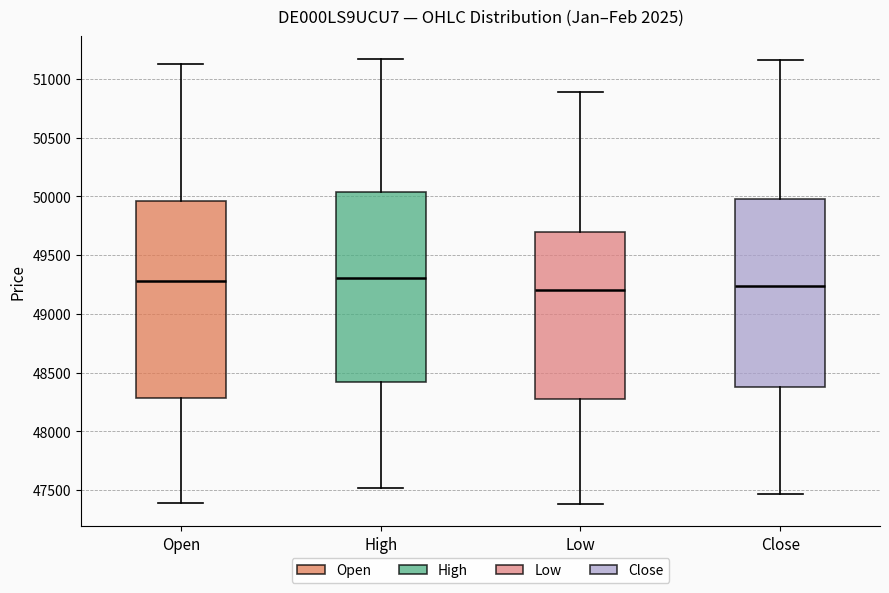

Reading left to right, read every box against the y-axis: the position of its median line, the range the box covers, and the ends of its whiskers. The values are not printed on the chart, so give them approximately, as read against the axis.

Open: median 49300, box 48300 to 49950, whiskers 47400 to 51150
High: median 49300, box 48400 to 50050, whiskers 47500 to 51150
Low: median 49200, box 48250 to 49700, whiskers 47400 to 50900
Close: median 49250, box 48350 to 50000, whiskers 47450 to 51150